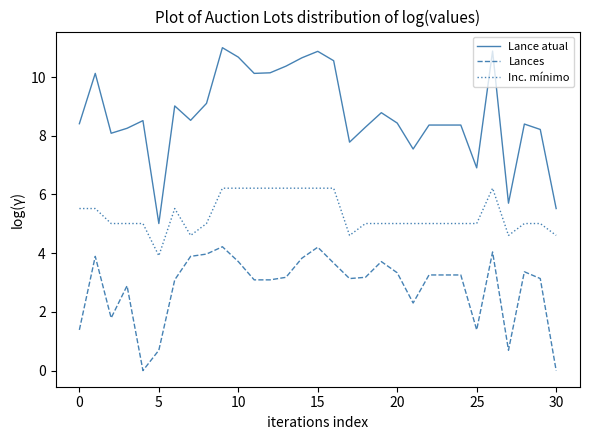

Which series has the widest spread of values?

Lance atual